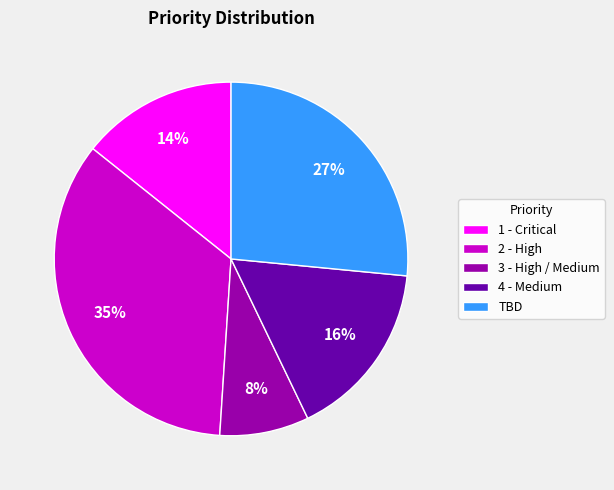

True or false: 2 - High accounts for 35% of the total.

True